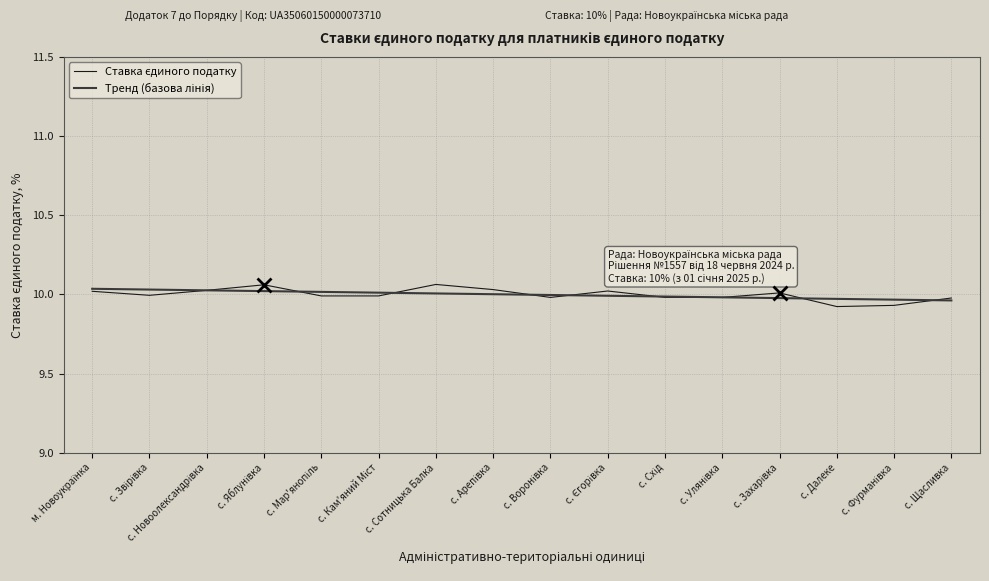

What is the total value across all series at с. Сотницька Балка?

20.1